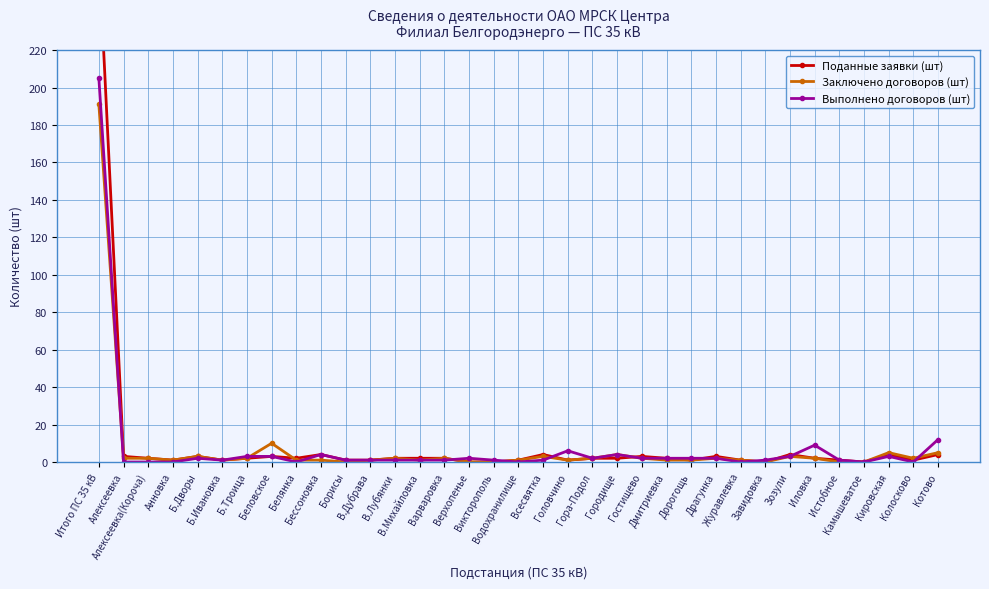

Is it true that Заключено договоров (шт) equals -73 at Борисы?

False